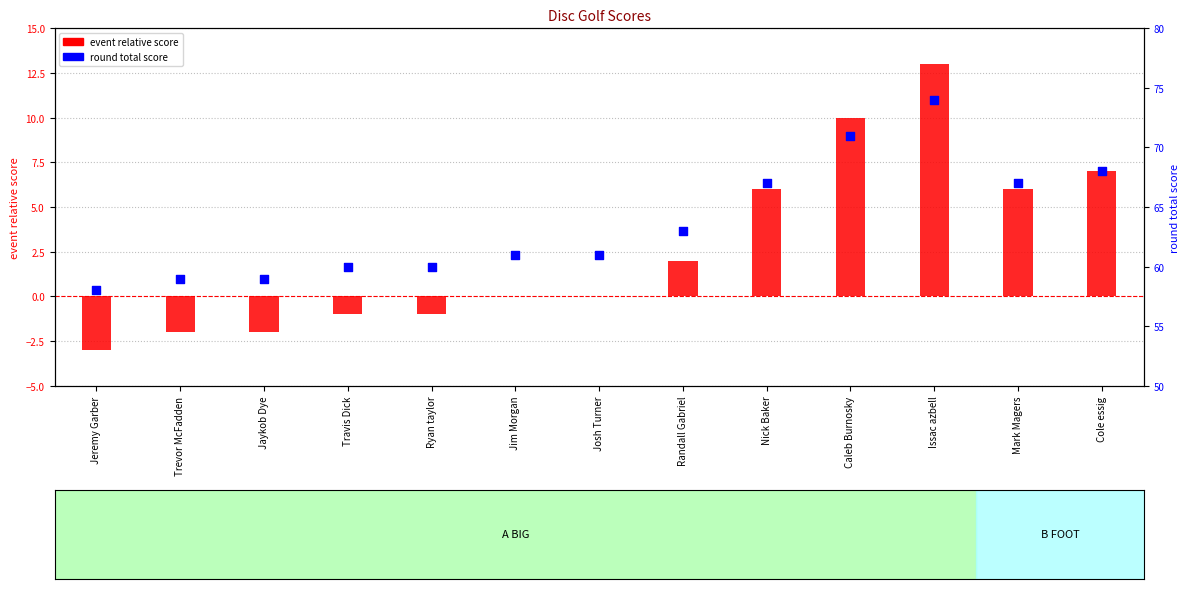

Which series has the widest spread of Y values?

event relative score